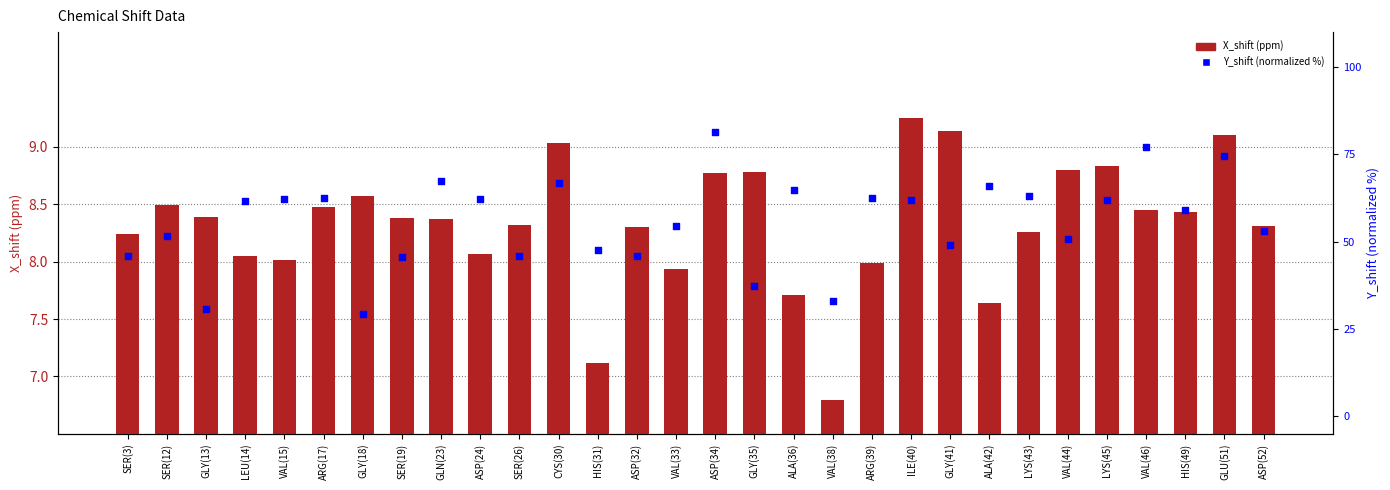

Is the value of Y_shift (normalized %) at GLY(18) greater than the value of X_shift (ppm) at GLY(41)?

Yes